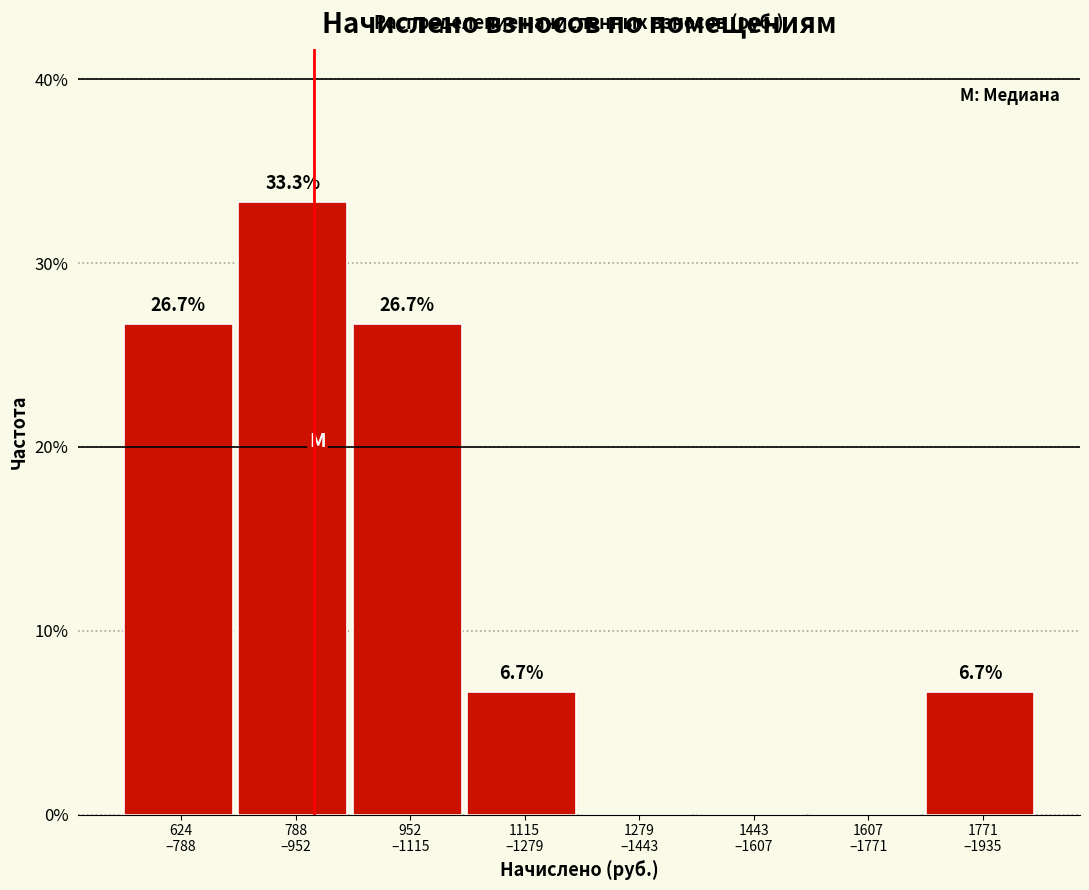

What is the greatest value displayed?

33.3